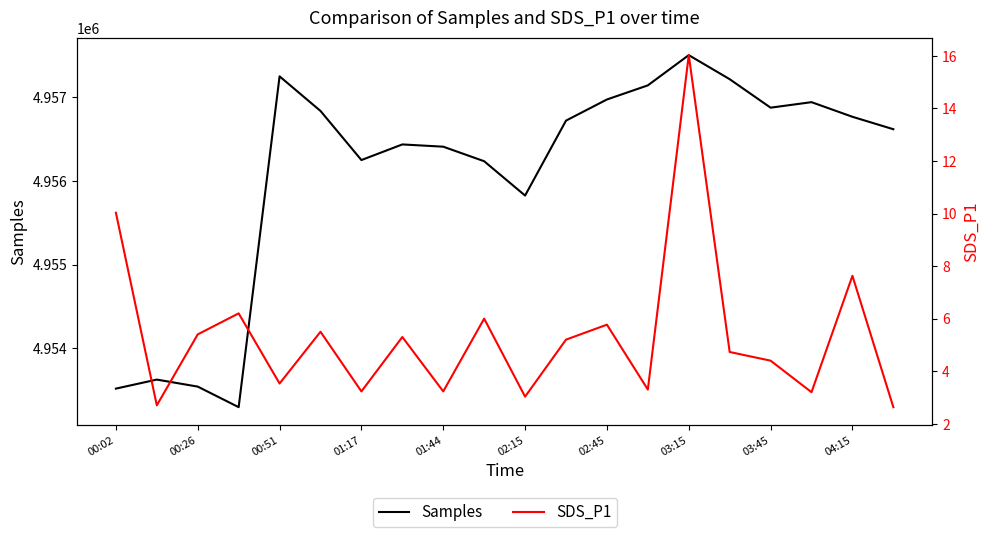

True or false: Samples and SDS_P1 intersect in this chart.

False